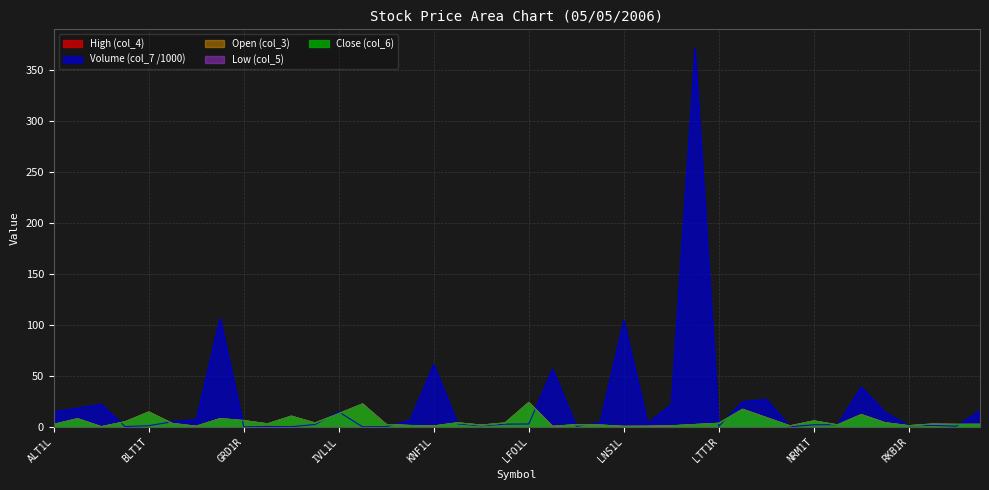

Between KLEAT and LJM1R, which series saw the biggest shift?

Volume (col_7 /1000)